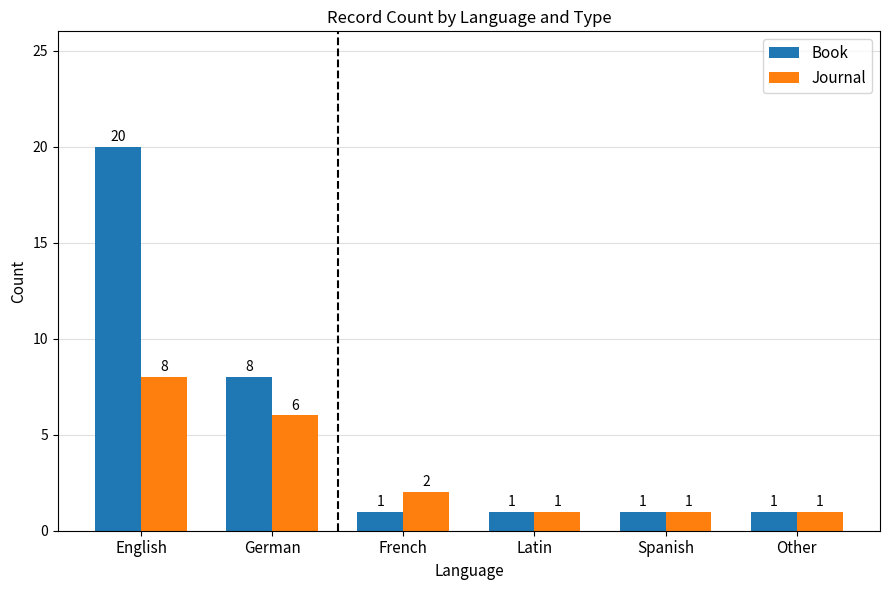

How many data points does each series have?

6